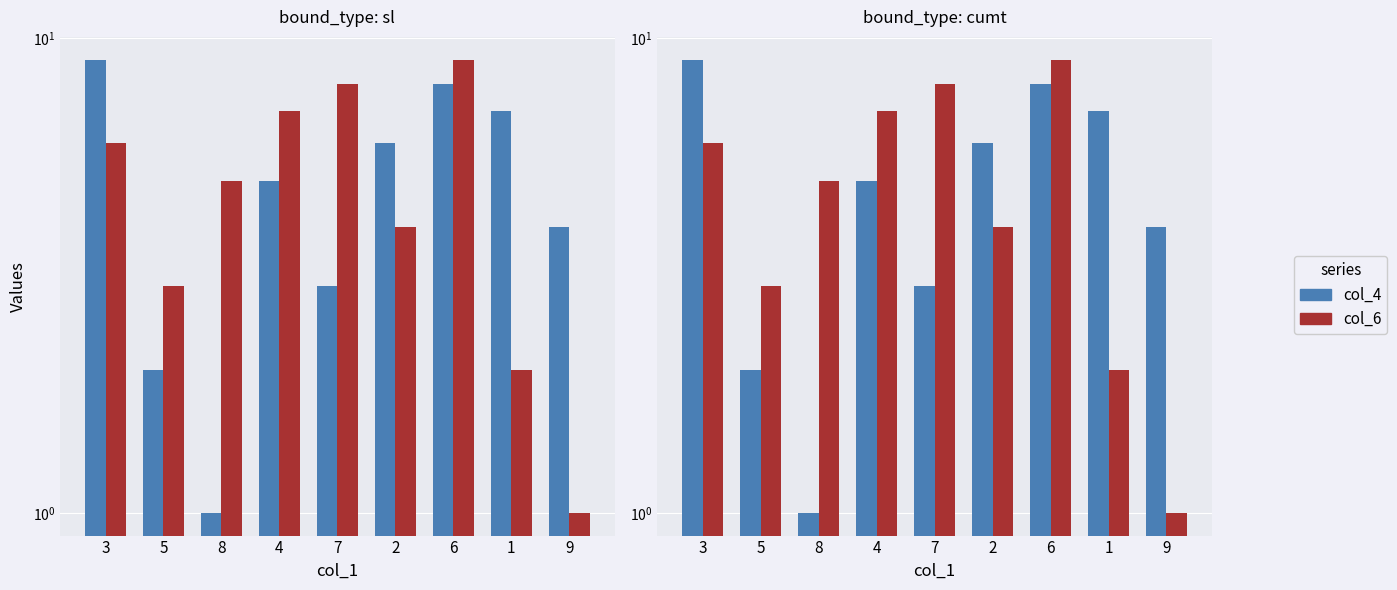

What value does the col_4 series have at 7?

3